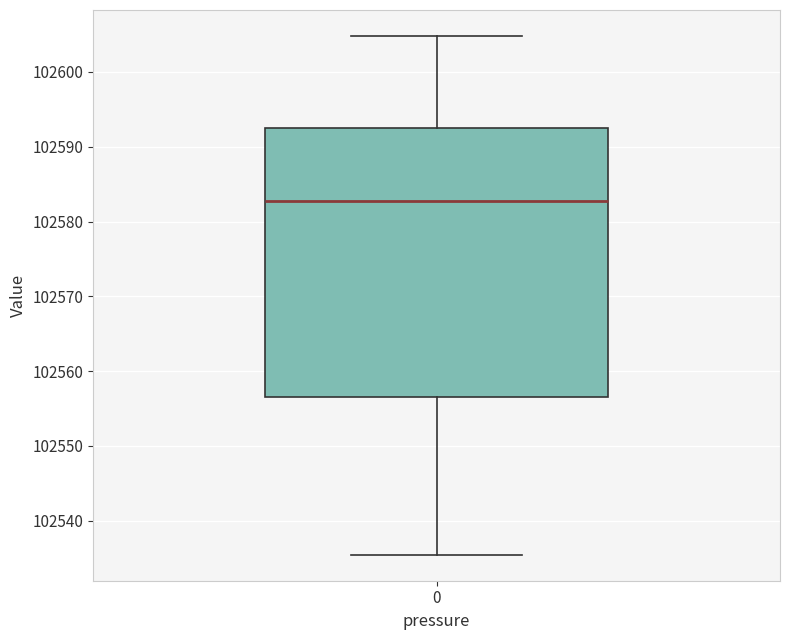

Where is the lower edge of the box at x = 0 on the y-axis? The values are not printed on the chart, so give them approximately, as read against the axis.

102557